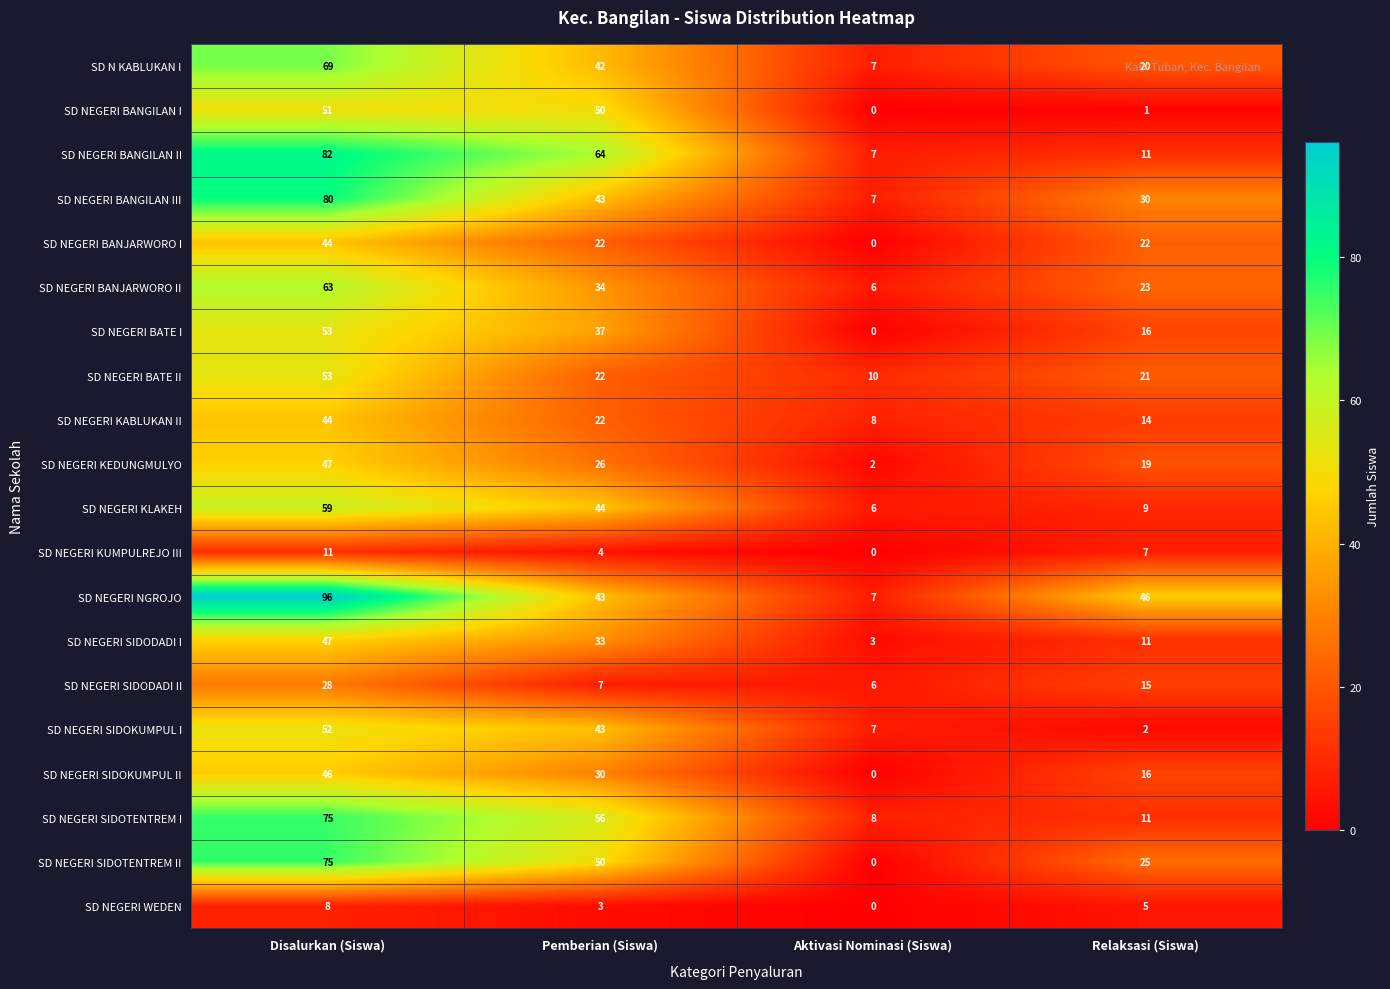

Count the SD NEGERI SIDOKUMPUL II values in the range 16 to 46.

3